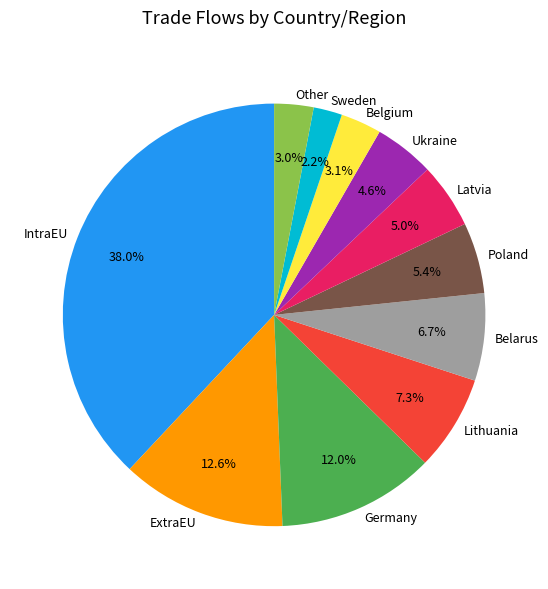

How many slices are in this pie chart?

11